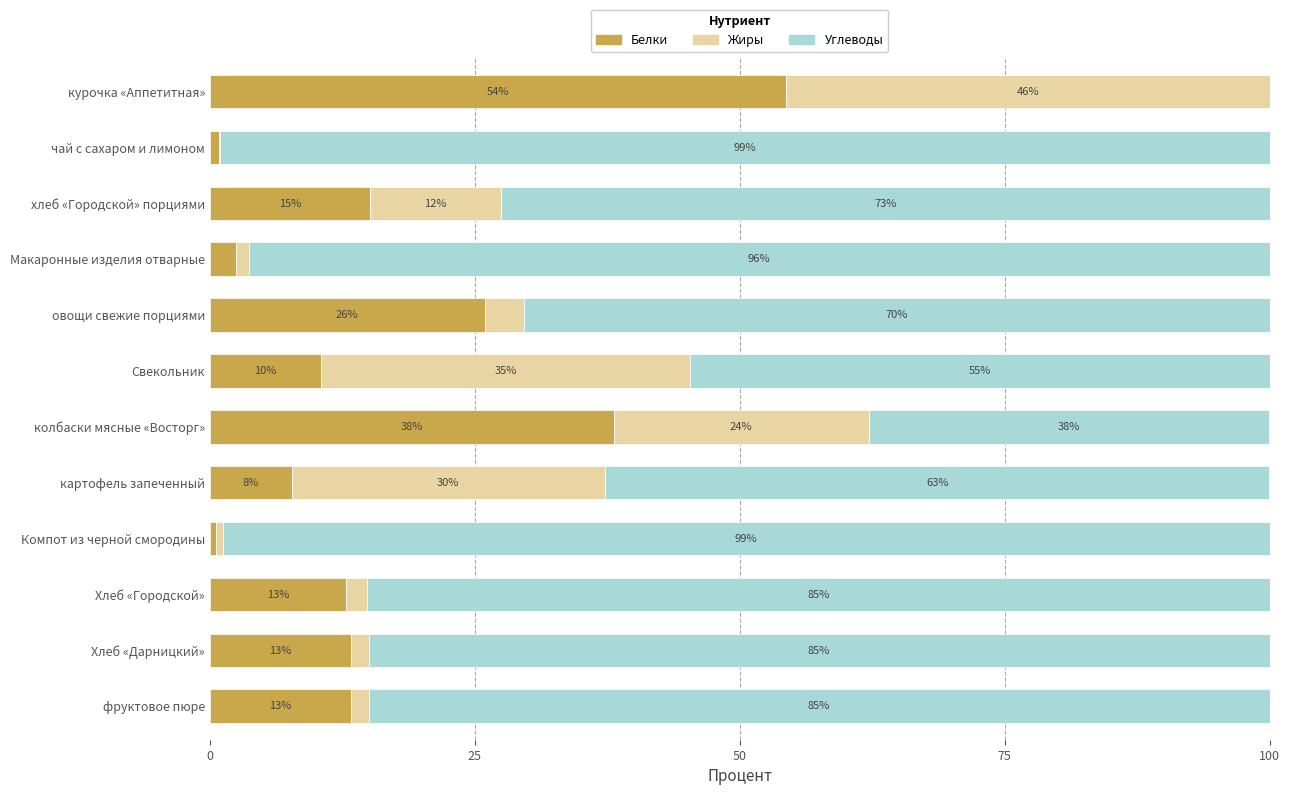

What are all the series names shown in the legend?

Белки, Жиры, Углеводы